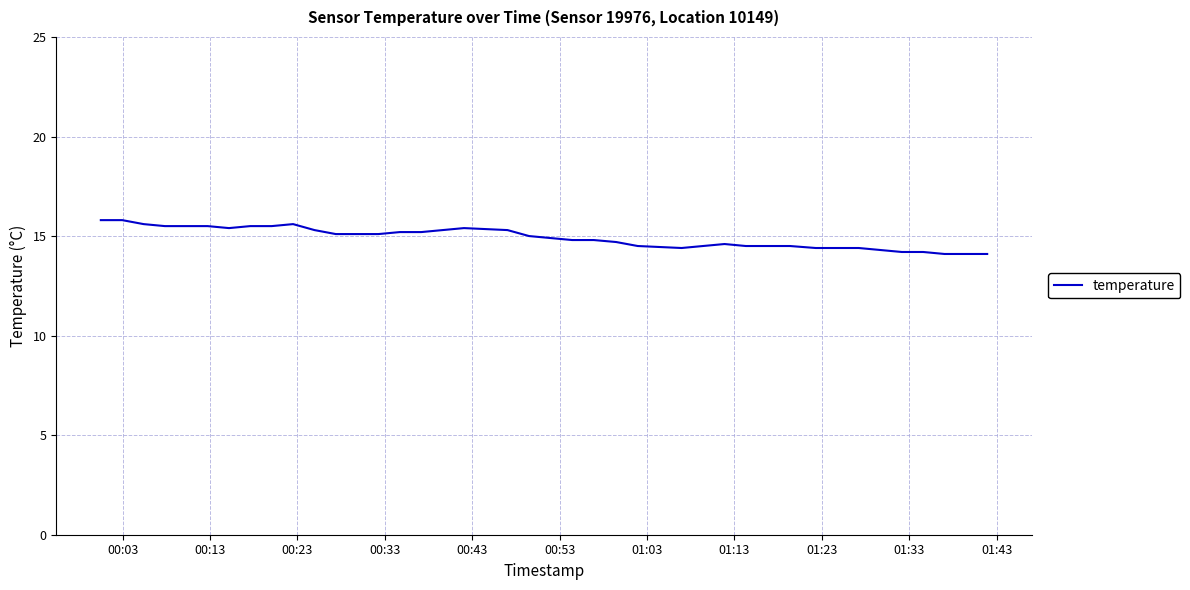

What is the maximum value shown in the chart?

15.8